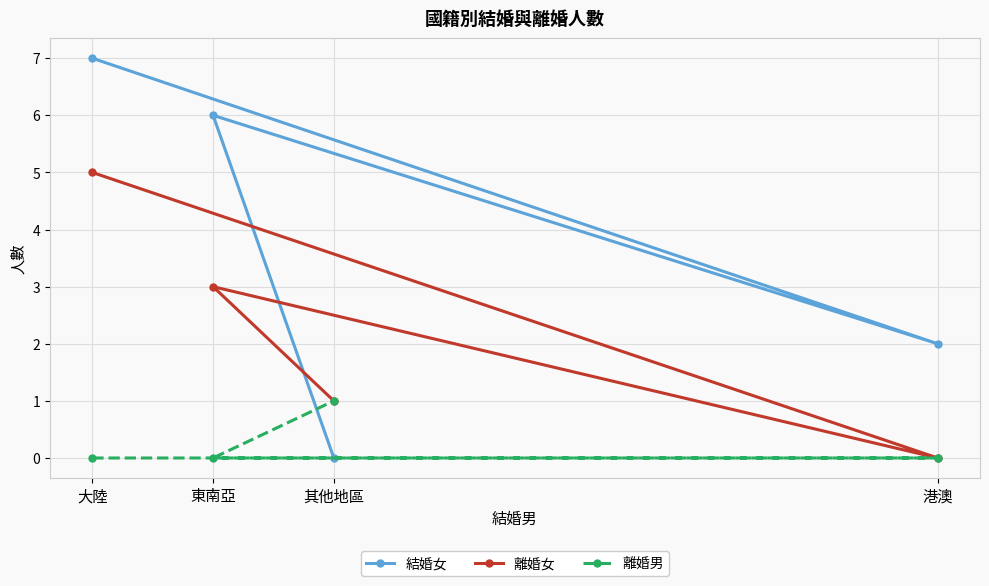

At which label is 離婚女 closest to 2?

東南亞